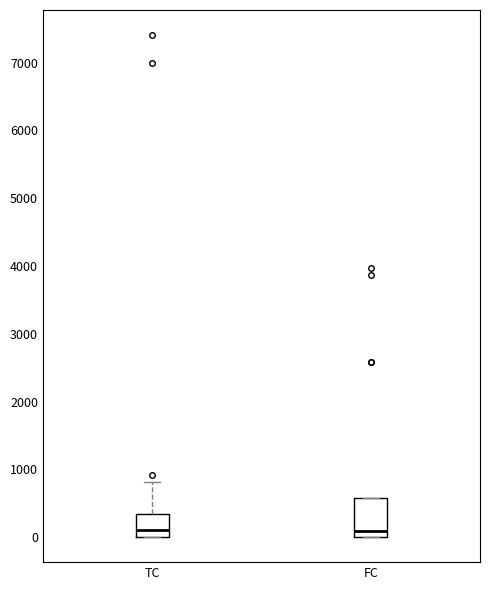

Reading left to right, read every box against the y-axis: the position of its median line, the range the box covers, and the ends of its whiskers. The values are not printed on the chart, so give them approximately, as read against the axis.

TC: median 100, box 0 to 300, whiskers 0 to 800
FC: median 100, box 0 to 600, whiskers 0 to 600